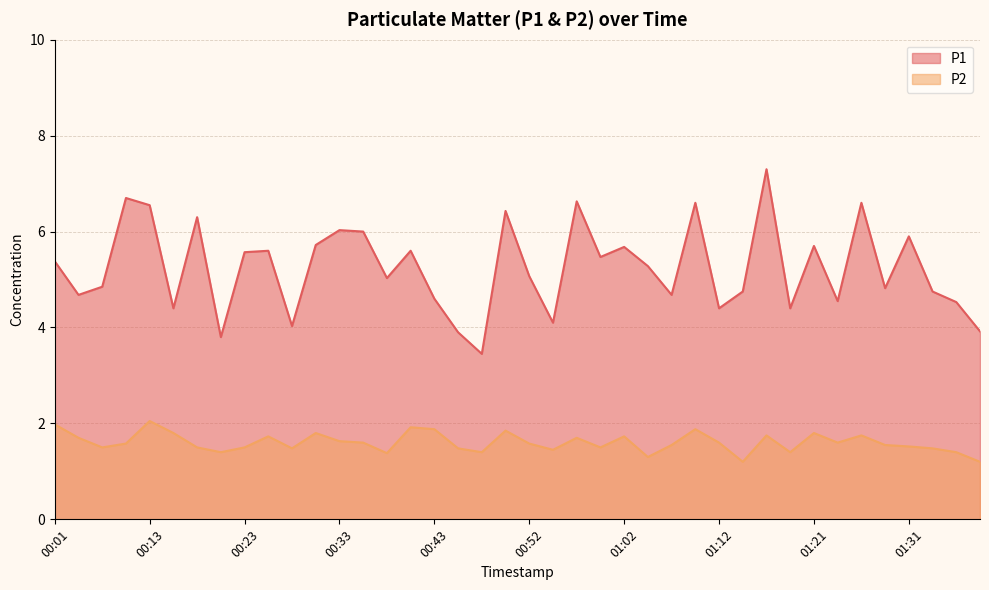

Reading left to right, what are all the values shown in this chart?

P1: 5.4	4.7	4.8	6.7	6.5	4.4	6.3	3.8	5.6	5.6	4.0	5.7	6.0	6.0	5.0	5.6	4.6	3.9	3.5	6.4	5.1	4.1	6.6	5.5	5.7	5.3	4.7	6.6	4.4	4.8	7.3	4.4	5.7	4.5	6.6	4.8	5.9	4.8	4.5	3.9
P2: 2.0	1.7	1.5	1.6	2.0	1.8	1.5	1.4	1.5	1.7	1.5	1.8	1.6	1.6	1.4	1.9	1.9	1.5	1.4	1.9	1.6	1.4	1.7	1.5	1.7	1.3	1.6	1.9	1.6	1.2	1.8	1.4	1.8	1.6	1.8	1.6	1.5	1.5	1.4	1.2